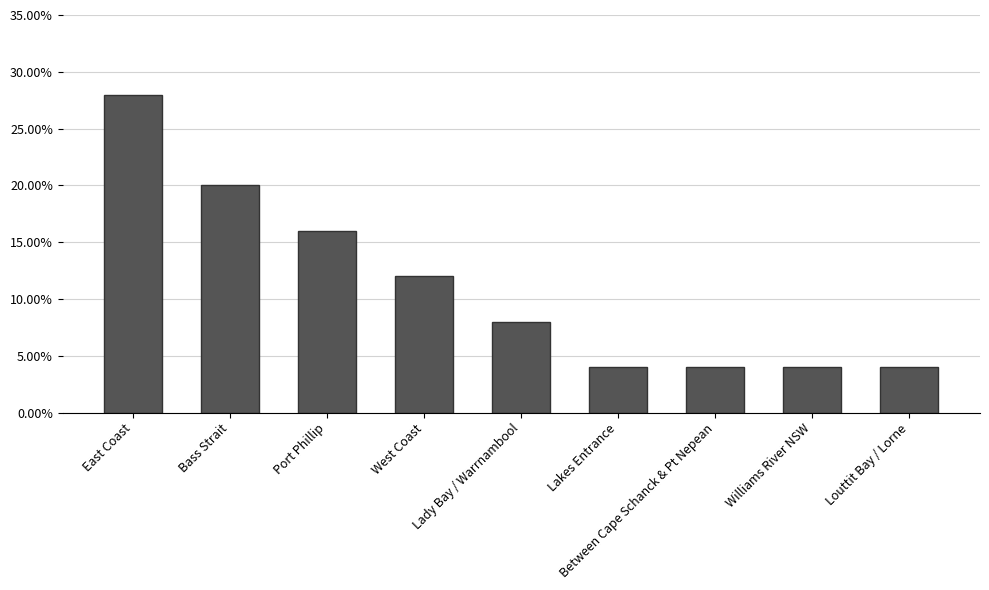

Reading left to right, transcribe all the data shown in this chart.

East Coast=0.3	Bass Strait=0.2	Port Phillip=0.2	West Coast=0.1	Lady Bay / Warrnambool=0.1	Lakes Entrance=0.0	Between Cape Schanck & Pt Nepean=0.0	Williams River NSW=0.0	Louttit Bay / Lorne=0.0